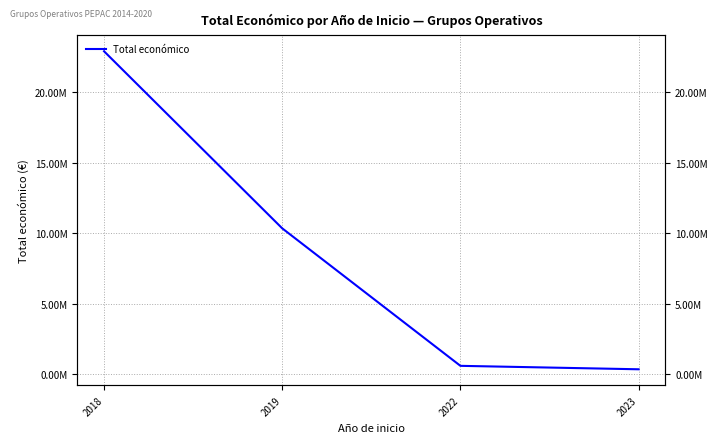

How many values are below 10345164?

2